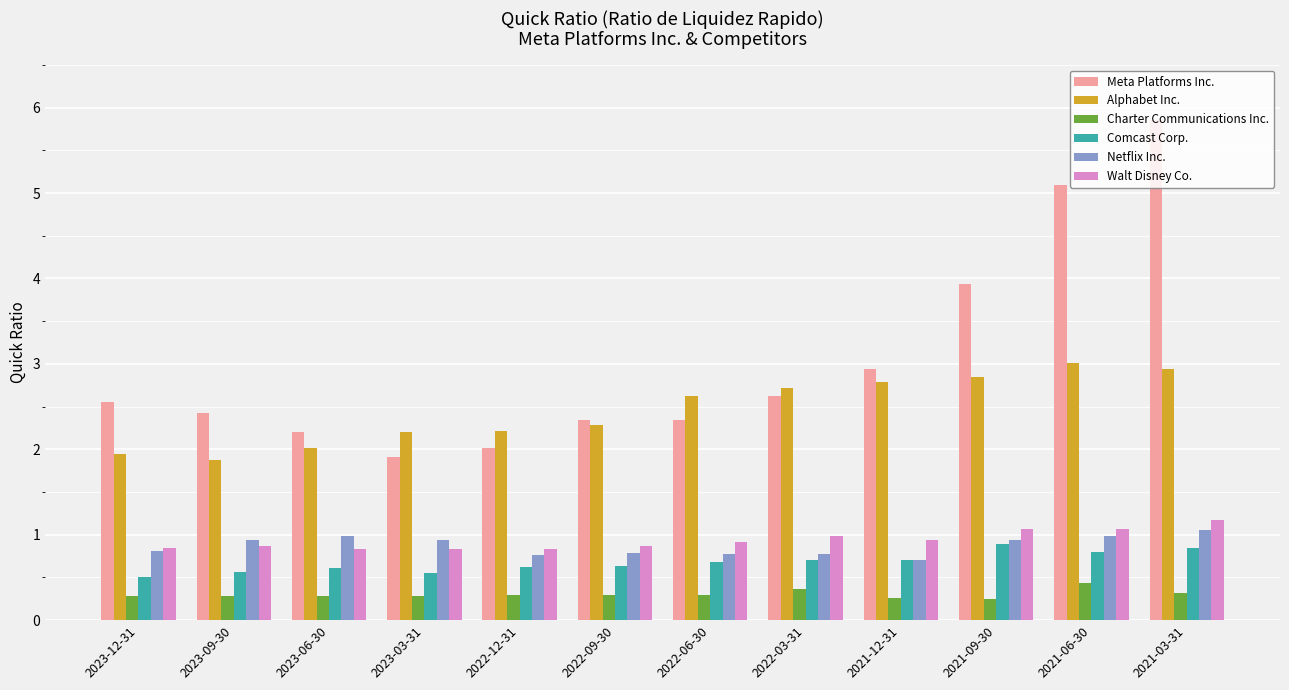

What is the difference between the highest and lowest values at 2021-09-30?

3.7